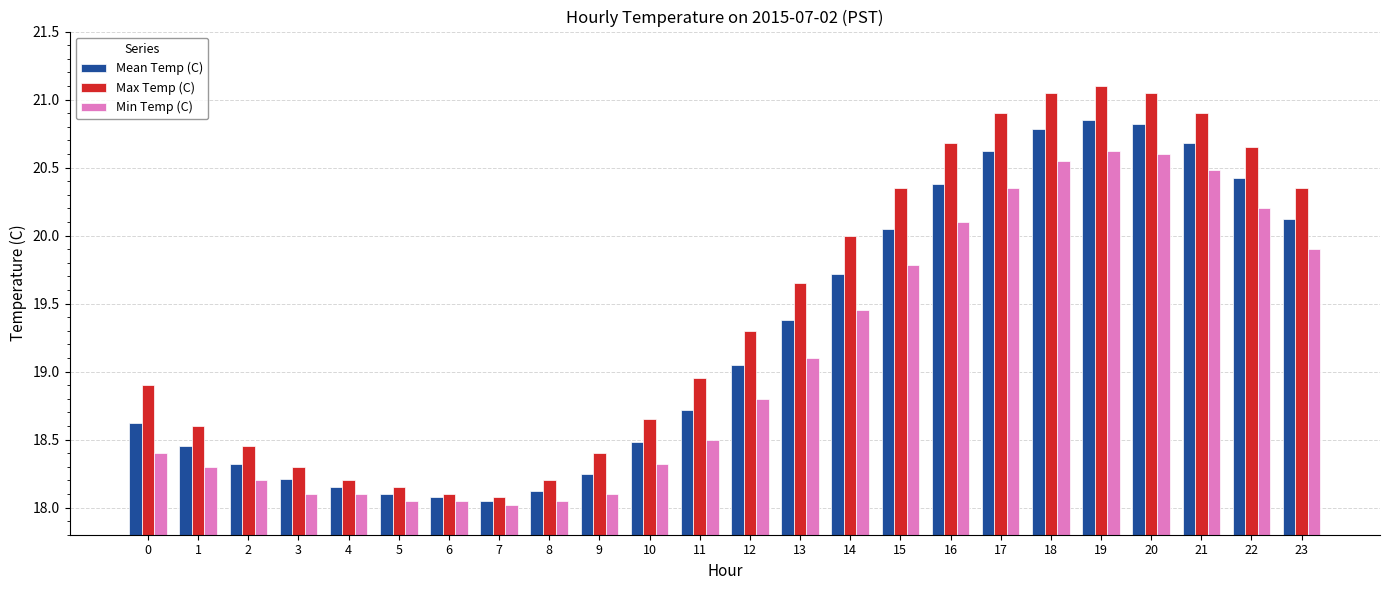

How many bars are there in total?

72